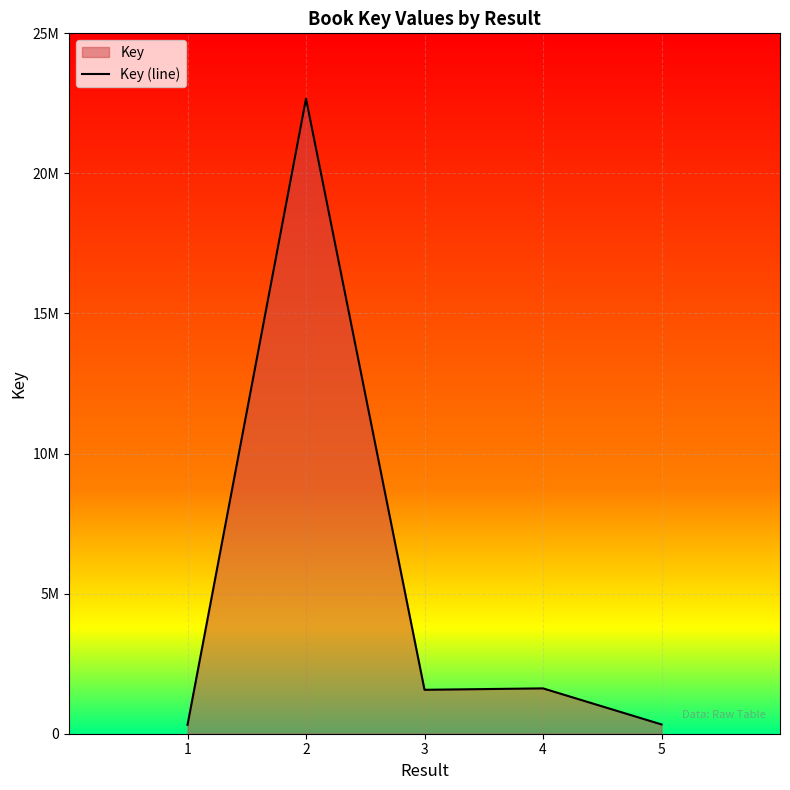

Which label corresponds to the largest value in the chart?

2